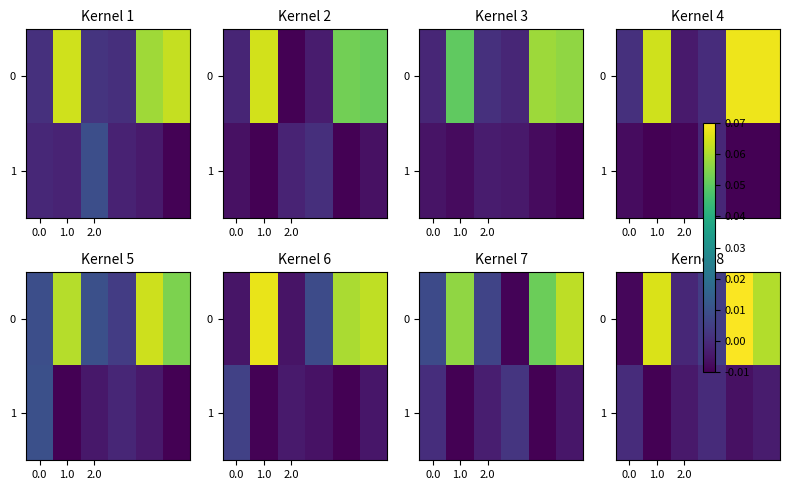

Which series changed the most between 0.0 and 5?

row_0